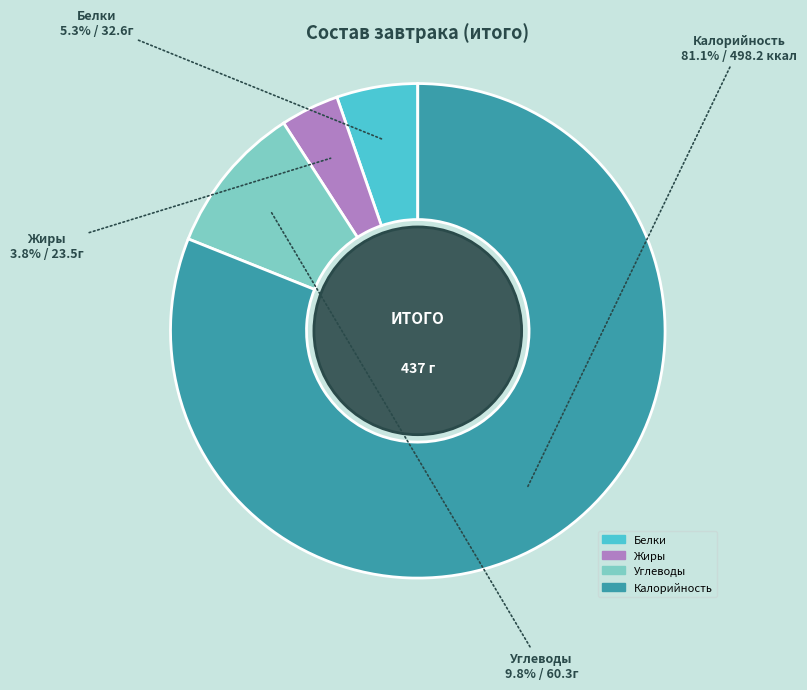

Is the sum of Белки and Жиры greater than half?

No